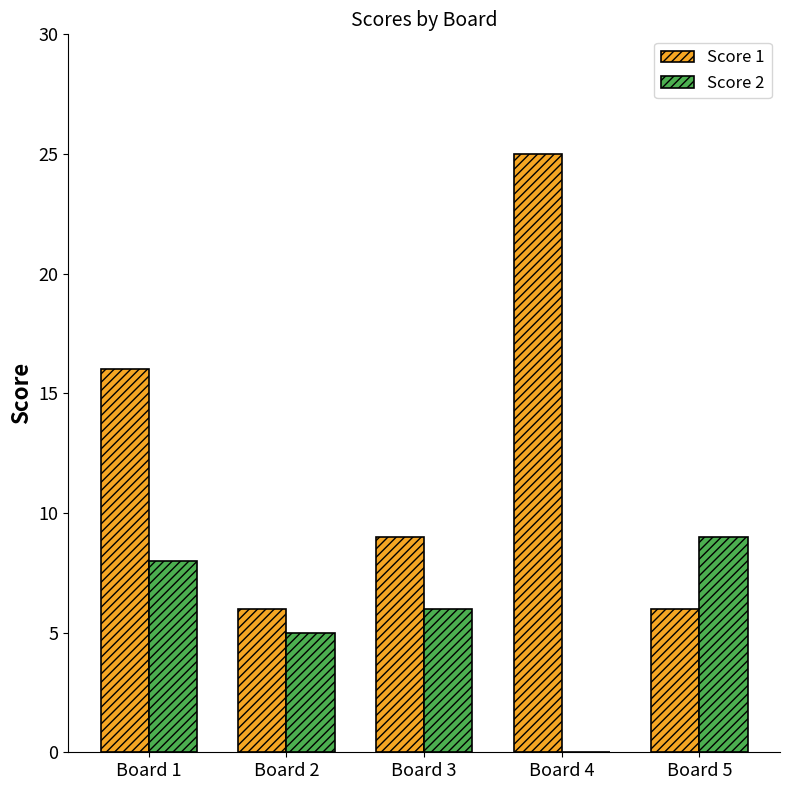

Are the bars grouped side by side (vs. stacked)?

Yes